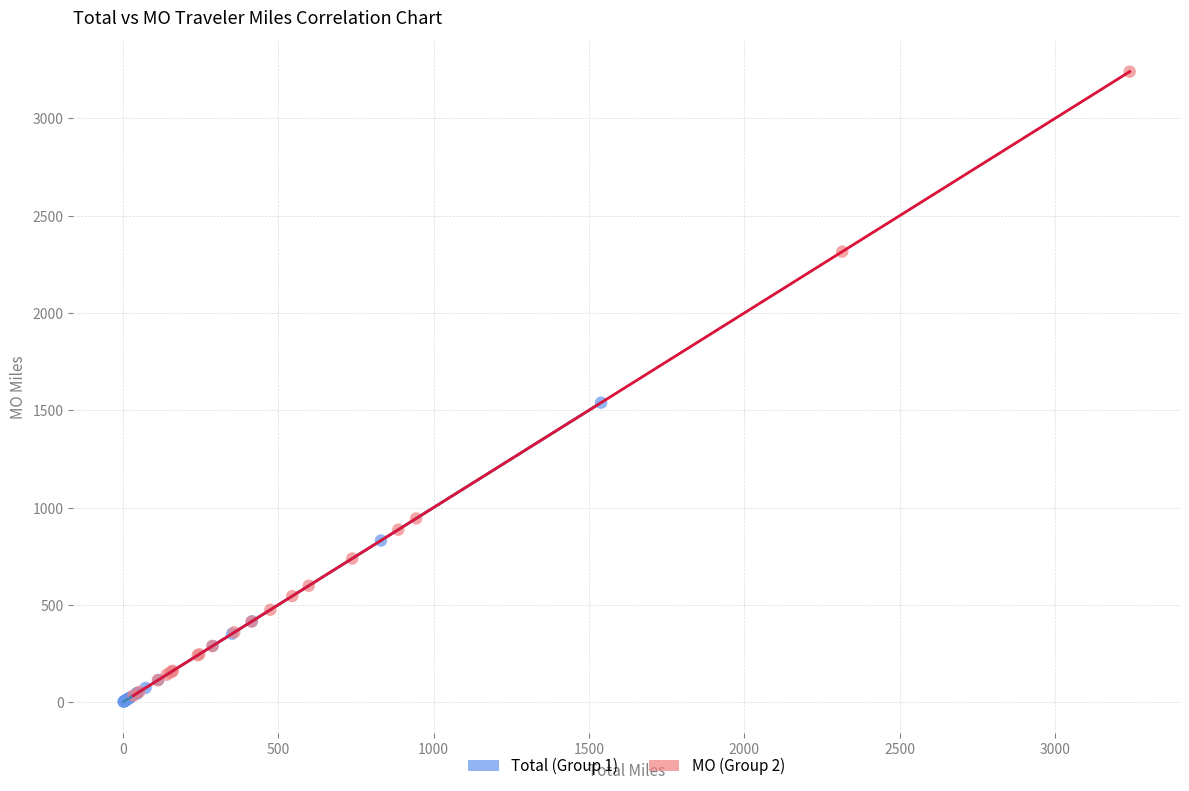

What are all the series names shown in the legend?

Total (Group 1), MO (Group 2)